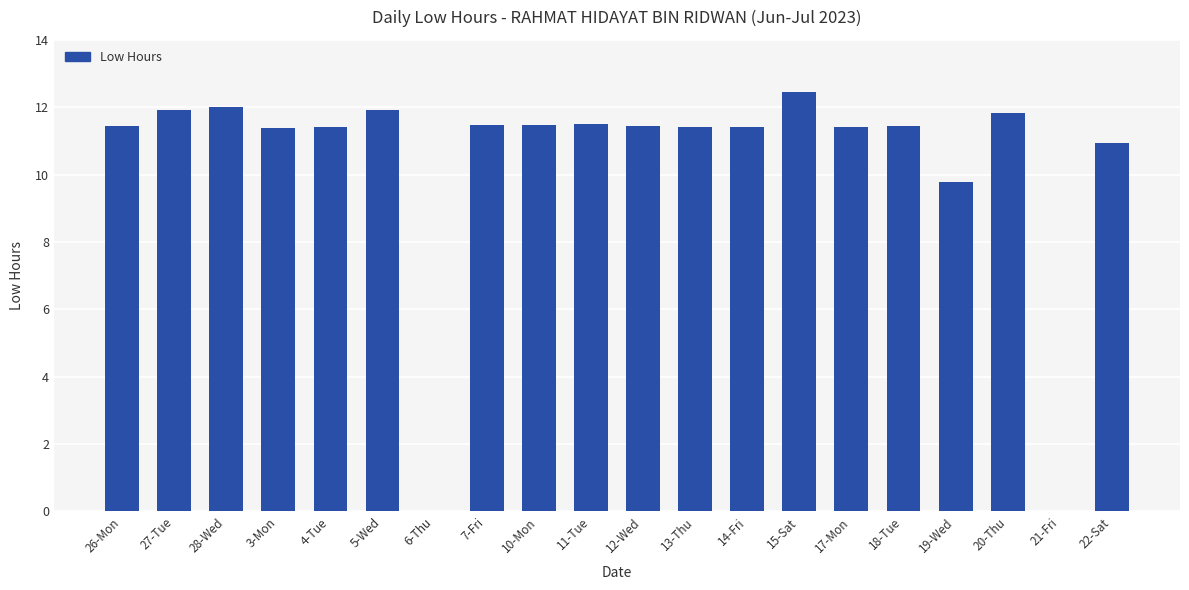

Where is the data nearest to the value 6?

19-Wed